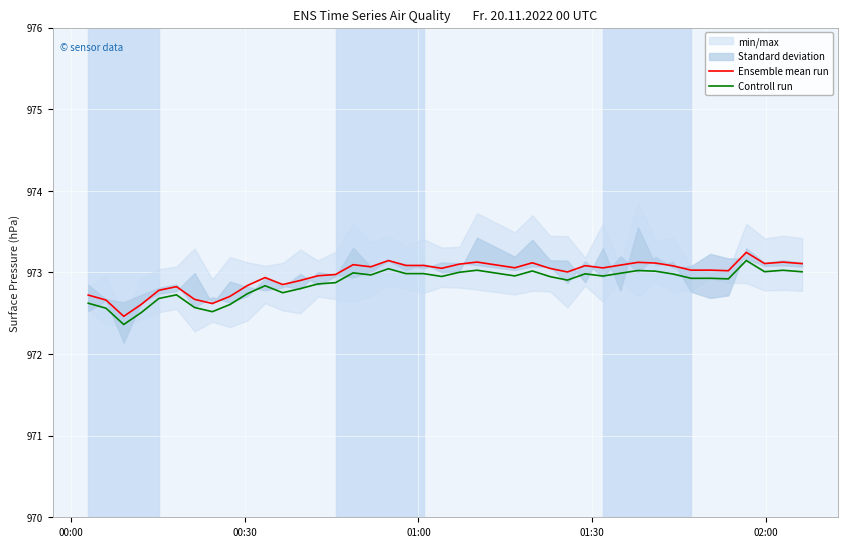

Rank the series by their average value, from highest to lowest.

Ensemble mean run, Controll run